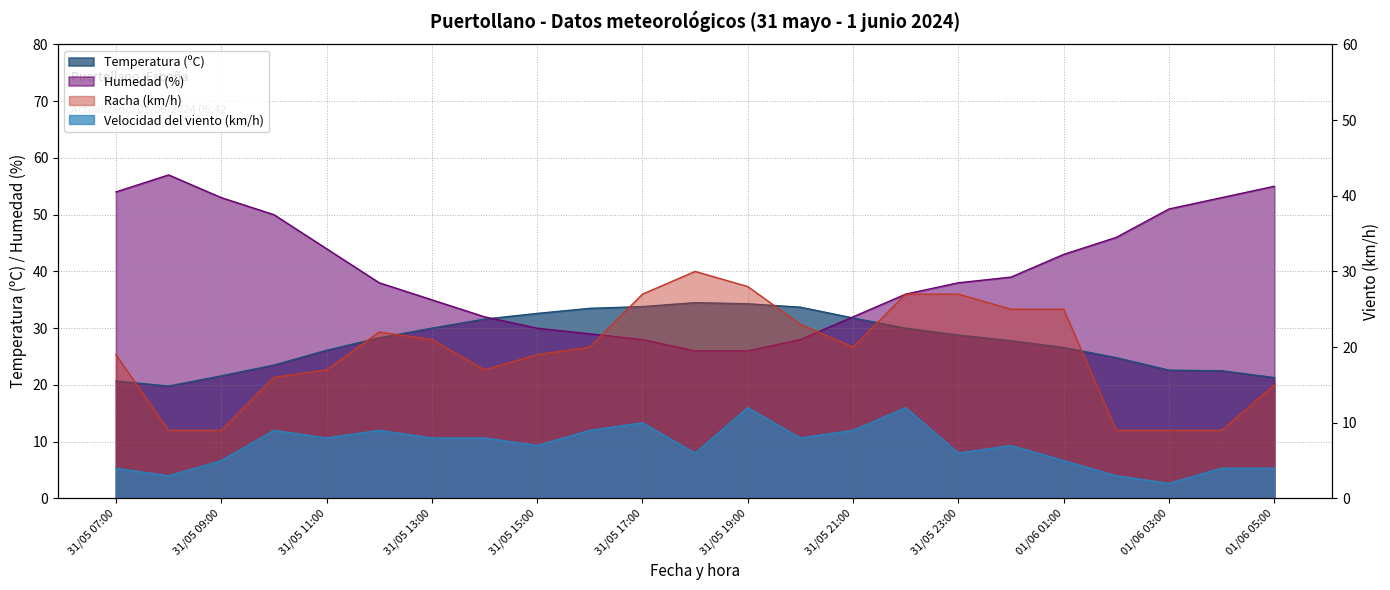

How many lines are shown in the chart?

4